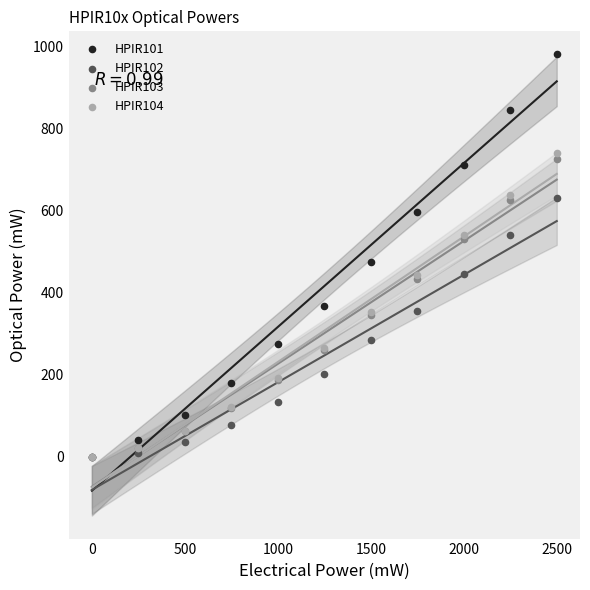

Across all series, what Y value is closest to 490?

475